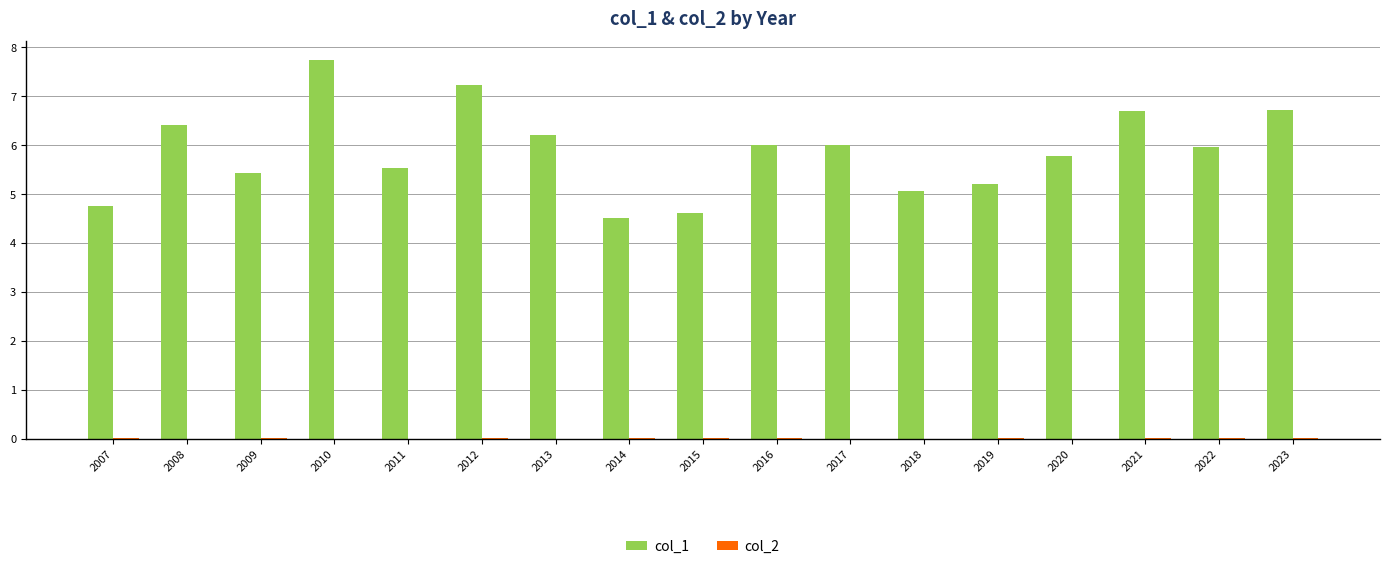

What is the greatest value displayed?

7.7